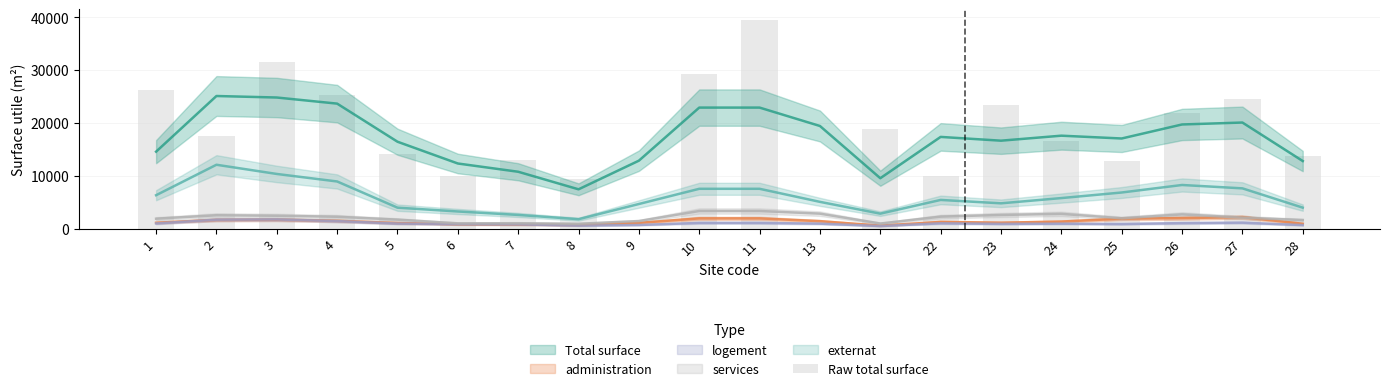

Which label corresponds to the smallest value in the chart?

9